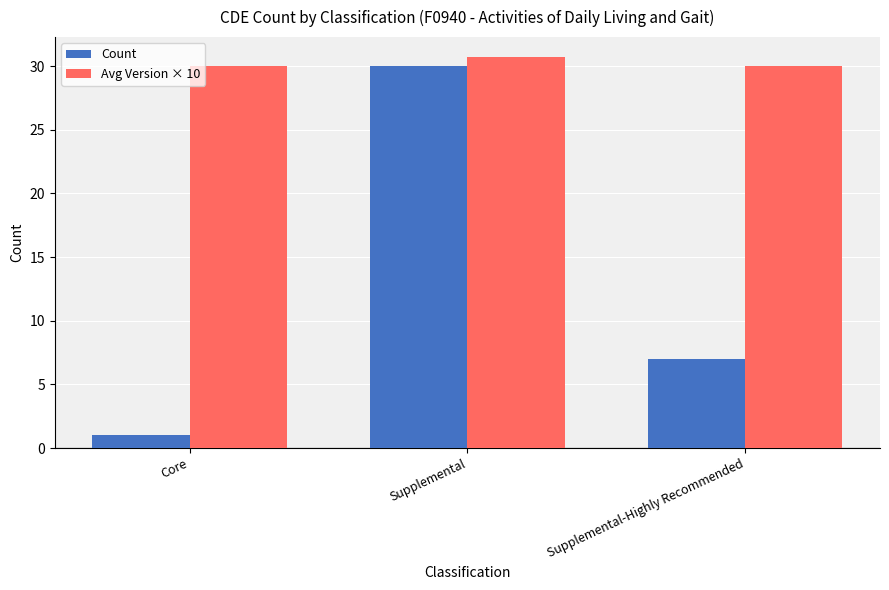

How many bars are there in total?

6